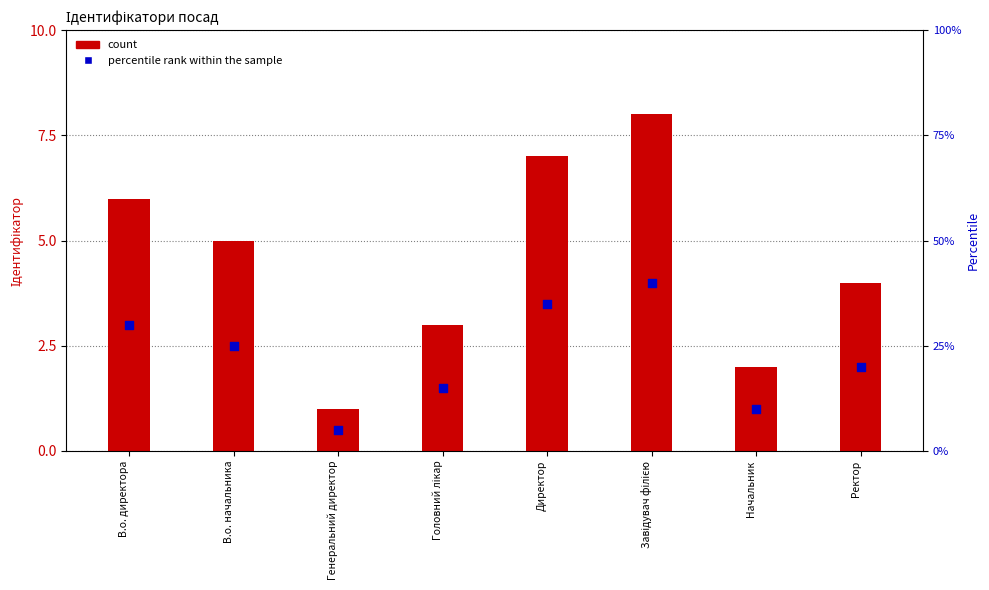

At which category is the sum across all series the highest?

Завідувач філією